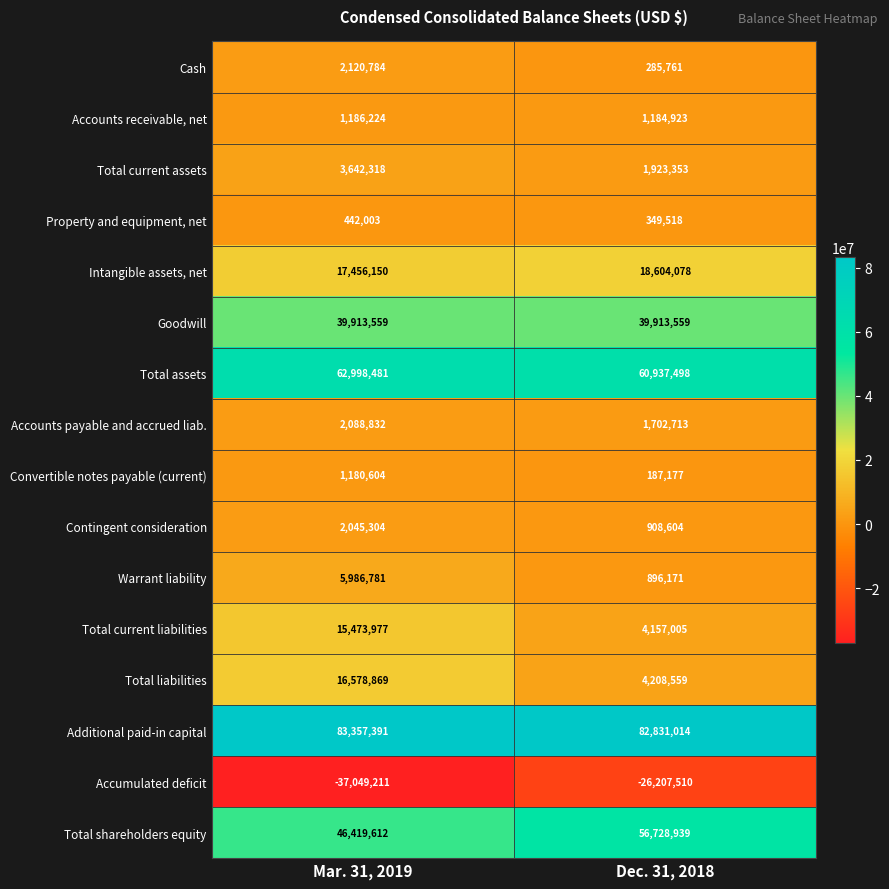

At which label is Total shareholders equity closest to 51574275?

Mar. 31, 2019